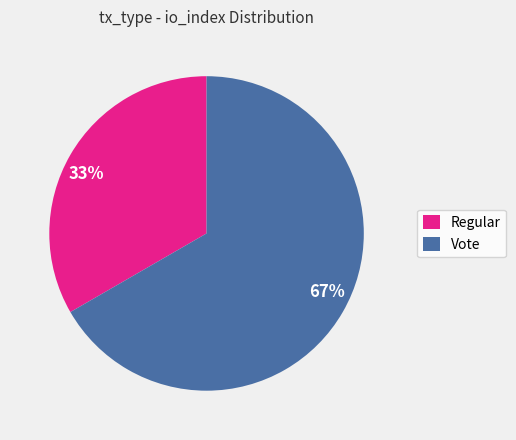

Which slice is the largest?

Vote